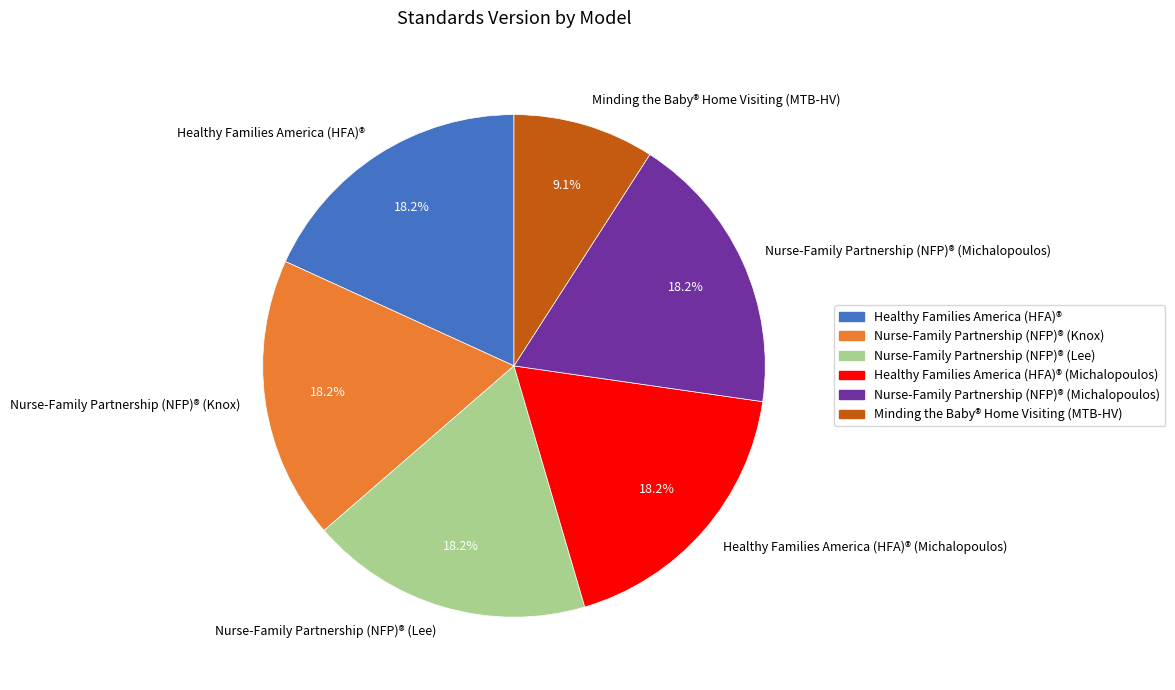

Which category has the smallest portion of the pie?

Minding the Baby® Home Visiting (MTB-HV)